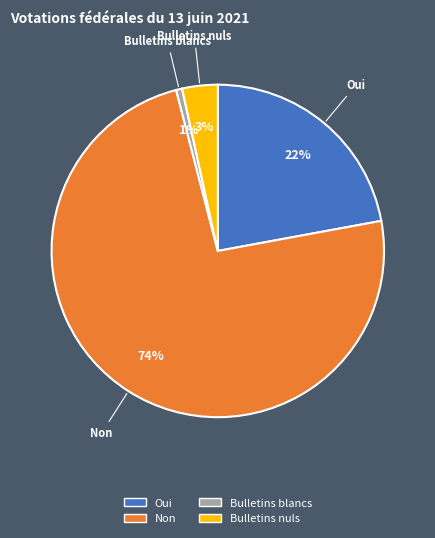

Which has a higher value, Bulletins nuls or Oui?

Oui